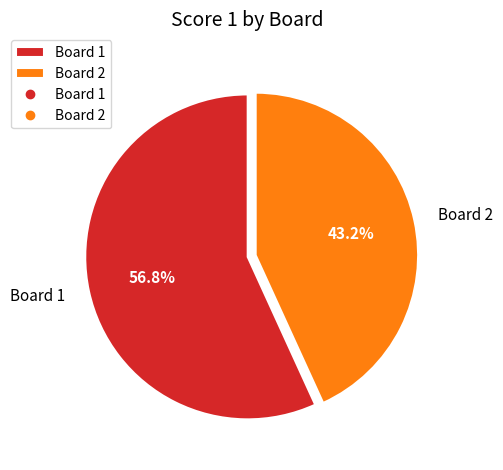

What percentage do Board 2 and Board 1 together represent?

100.0%